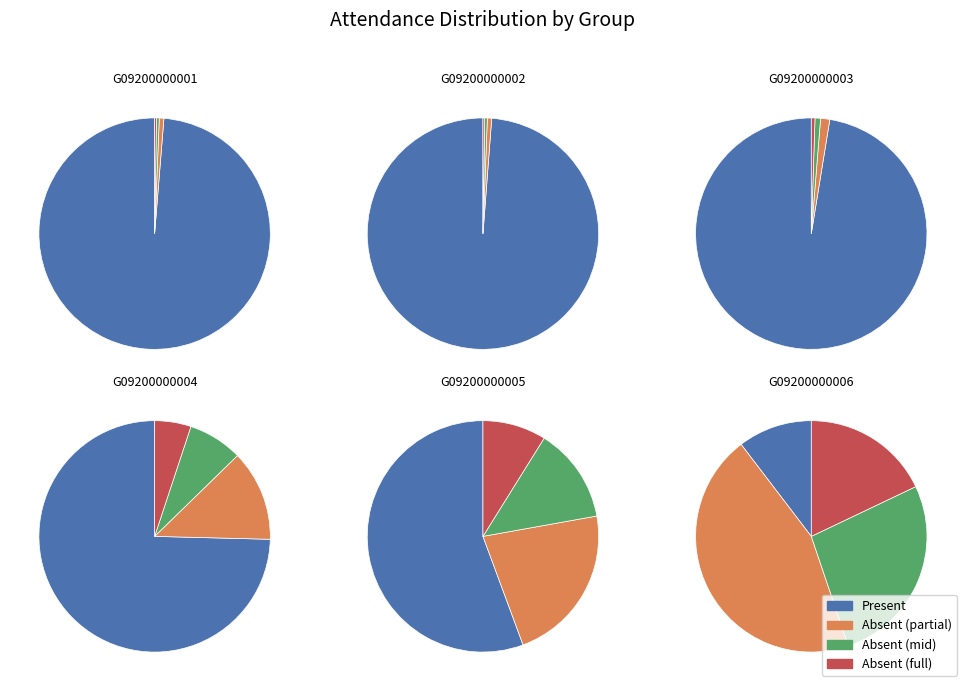

To the nearest percent, what is the difference between the G09200000001 and G09200000002 slice percentages?

1%